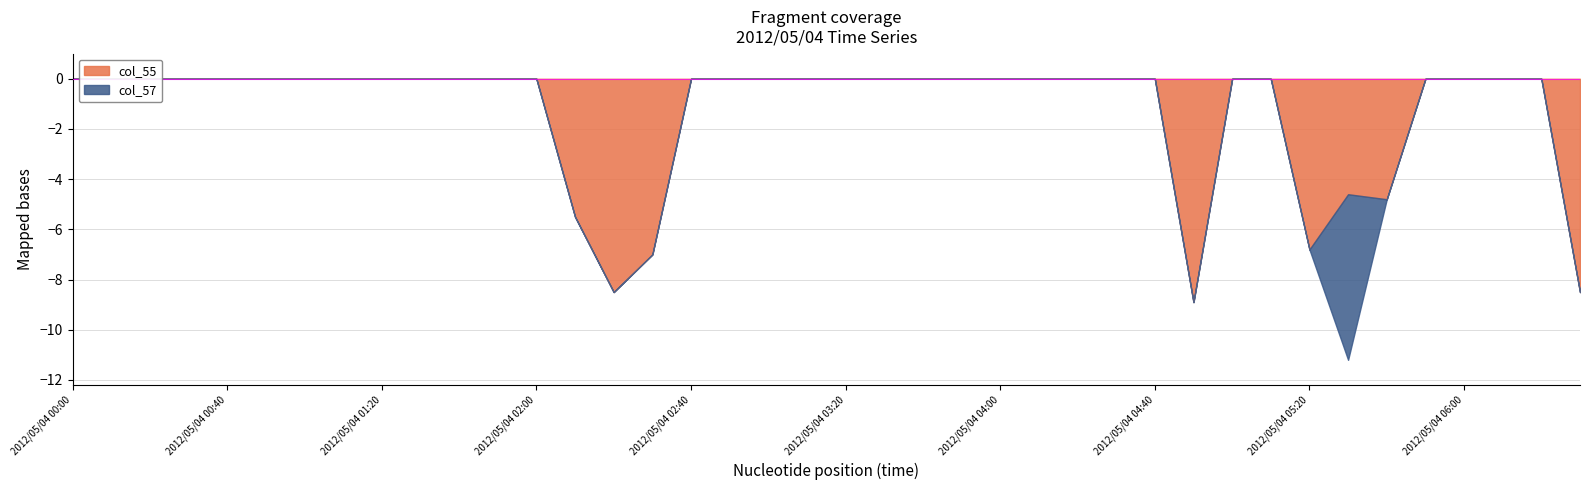

How many times do col_55 and col_57 cross each other?

2